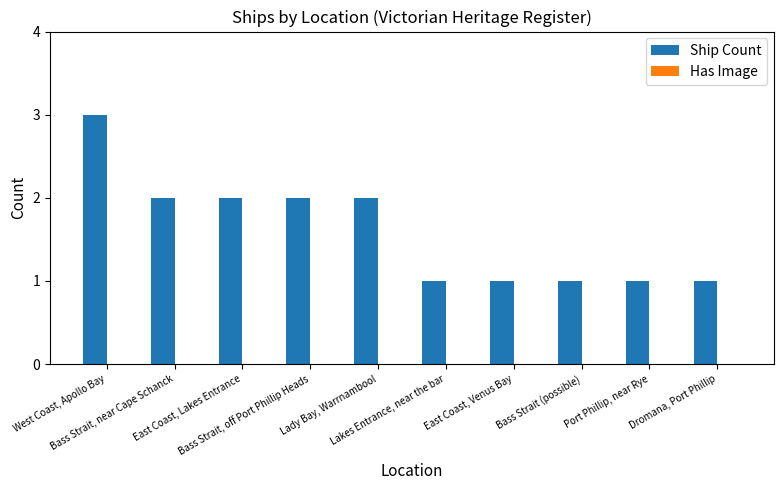

What is the greatest value displayed?

3